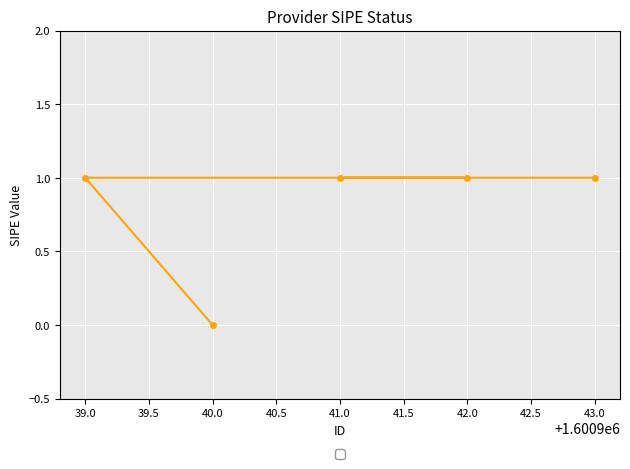

What is the label of the 3rd point from the left?

41.0